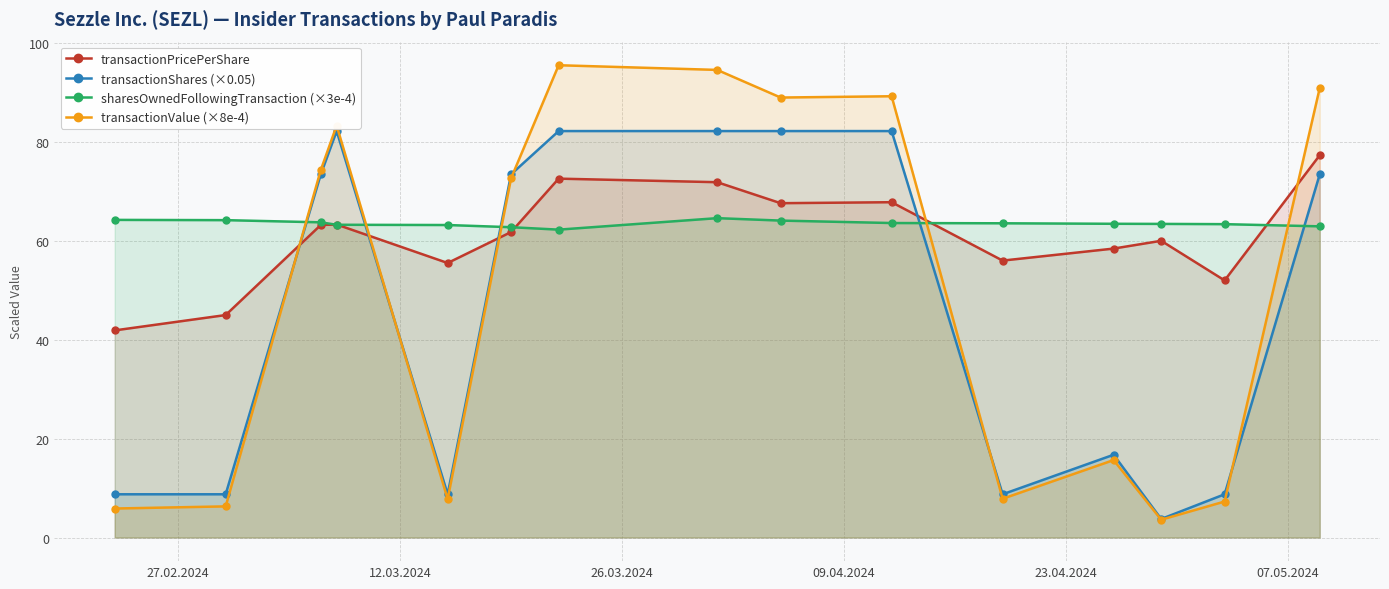

After their last crossing, which series has the higher values: transactionValue (×8e-4) or transactionPricePerShare?

transactionValue (×8e-4)